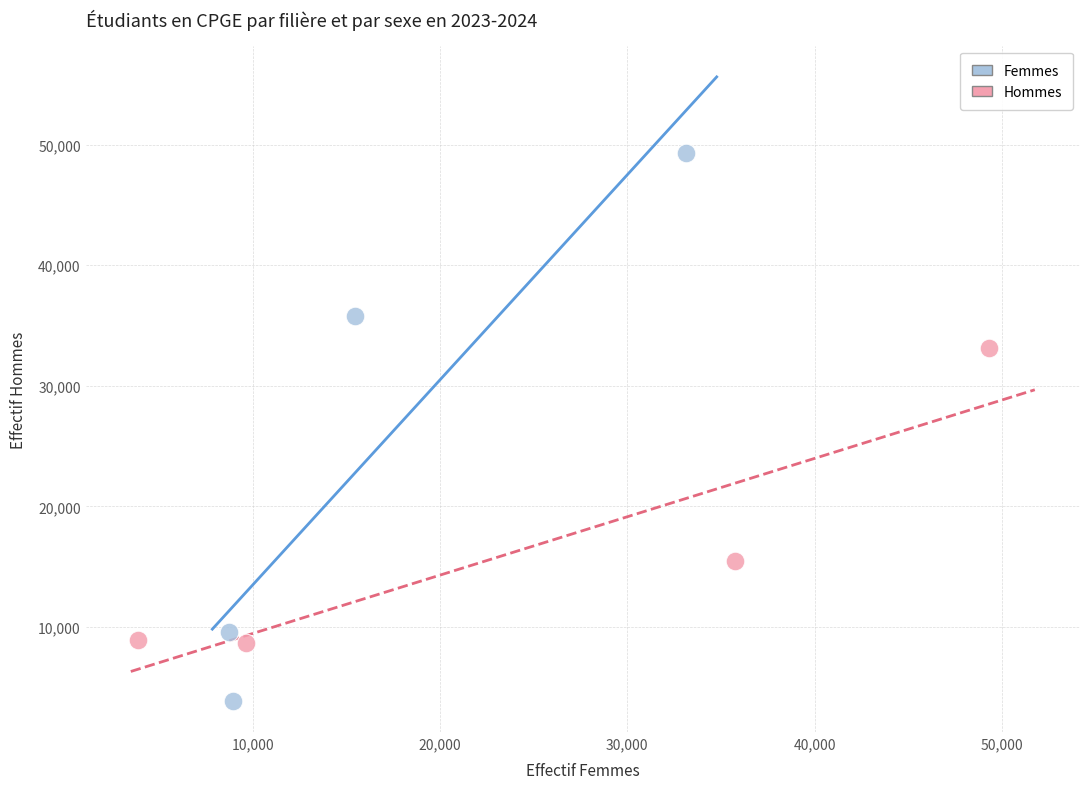

Which series has the largest Y range (max minus min)?

Femmes